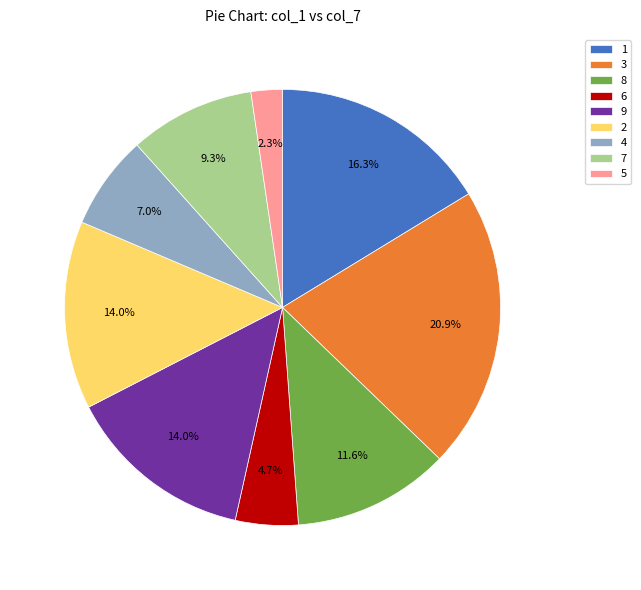

Which slice is the smallest?

5